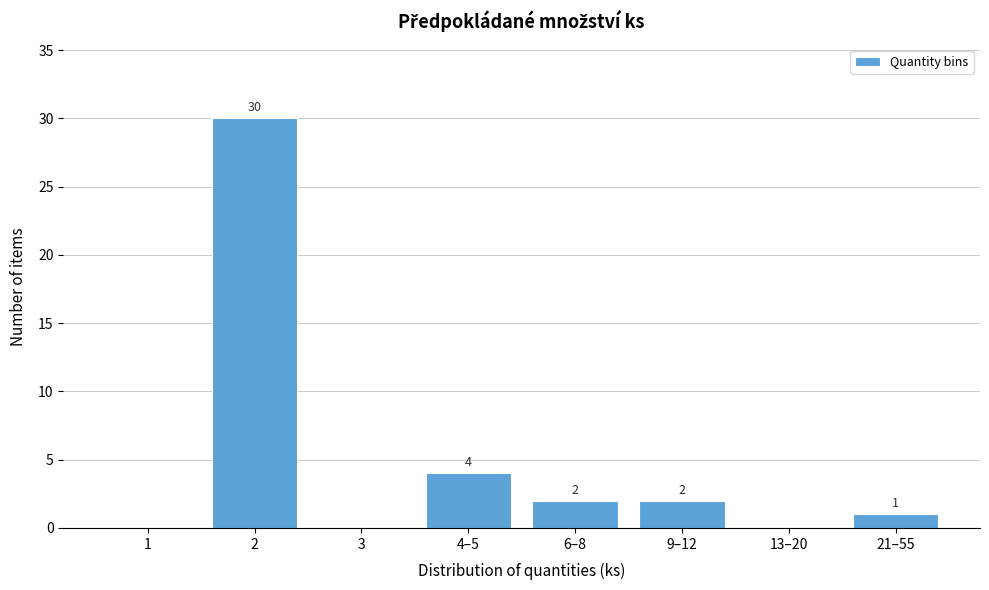

Reading right to left, transcribe all the data shown in this chart.

21–55=1	13–20=0	9–12=2	6–8=2	4–5=4	3=0	2=30	1=0